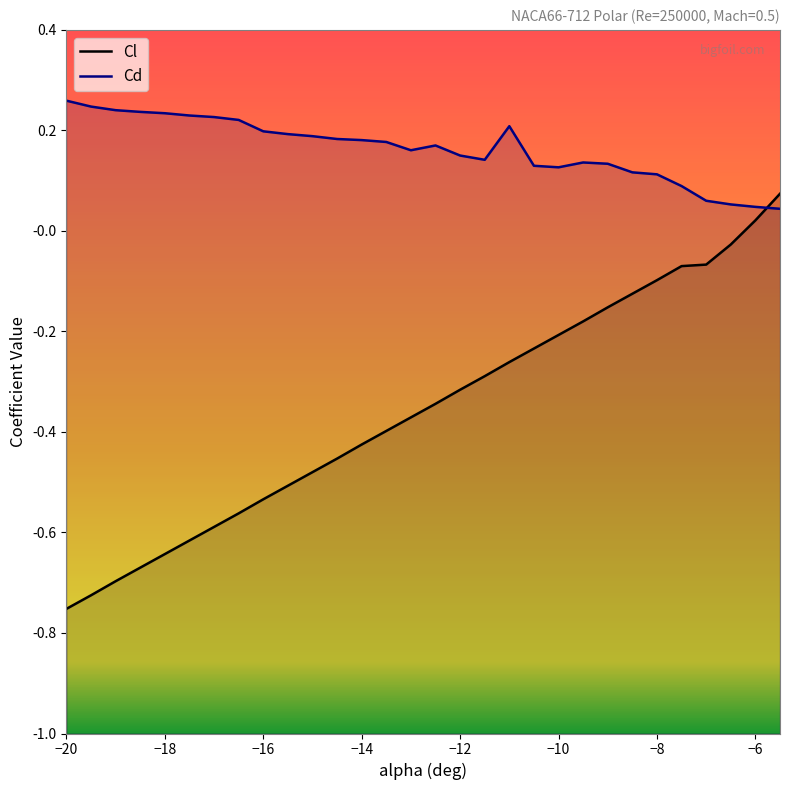

Is the value of Cd at -19.5 greater than the value of Cl at -16.5?

Yes